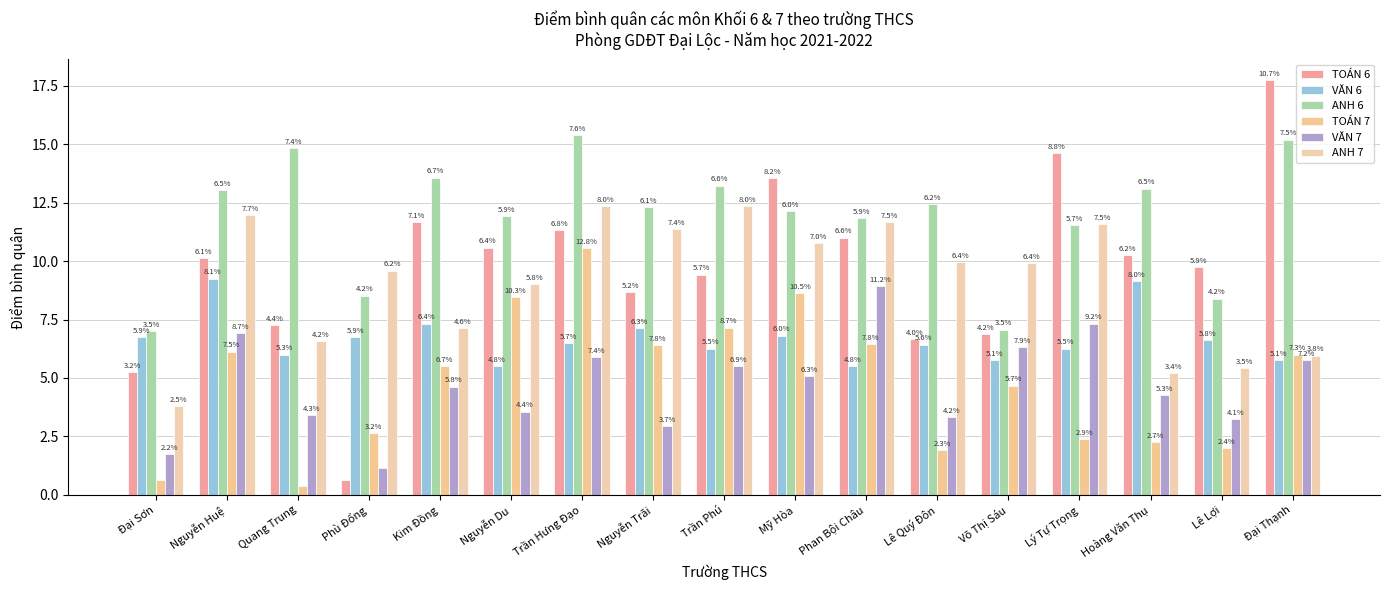

How many categories are shown in the chart?

17